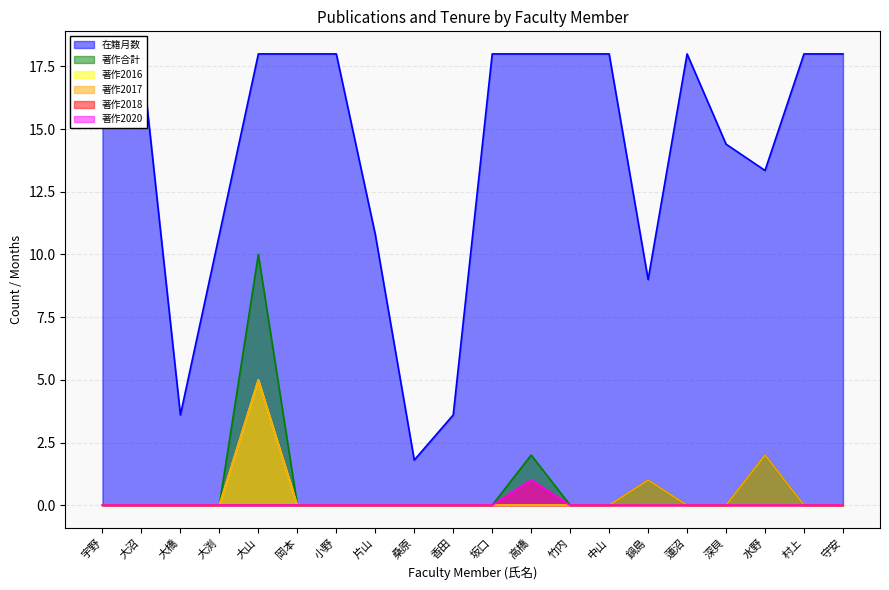

The 著作2020 series shows 0.0 at 村上. True or false?

True